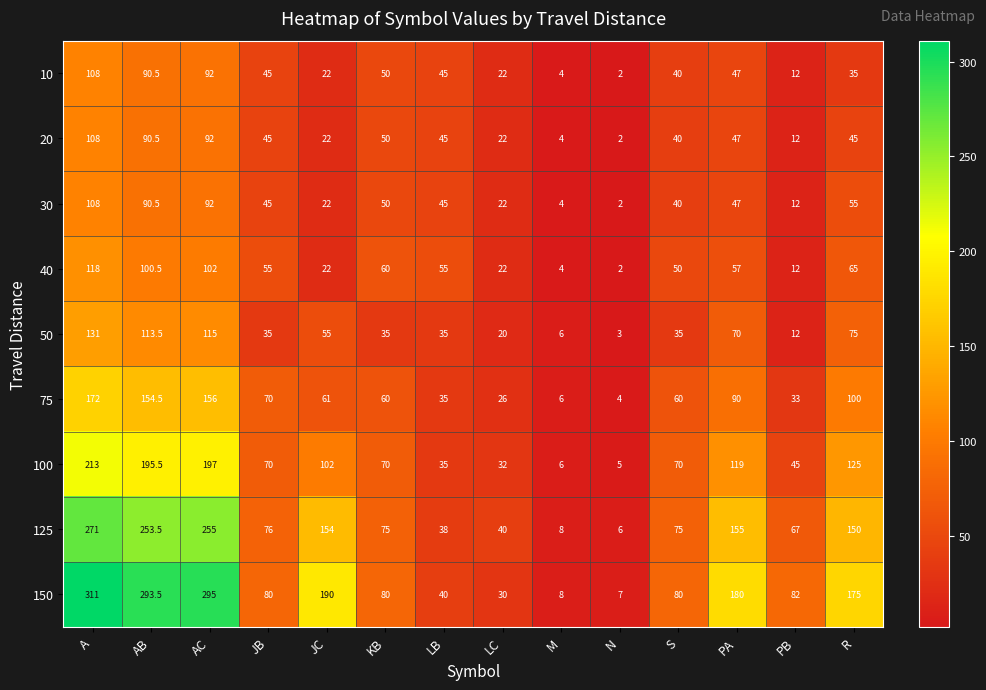

Where does the 75 series first go above 61?

A